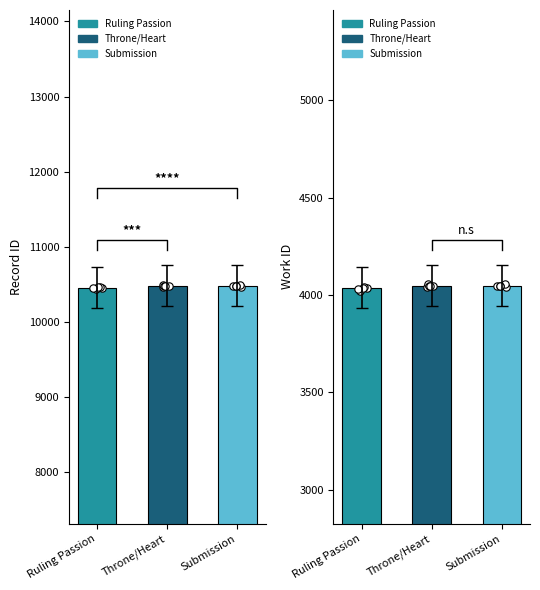

Which series contains the lowest Y value?

Ruling Passion